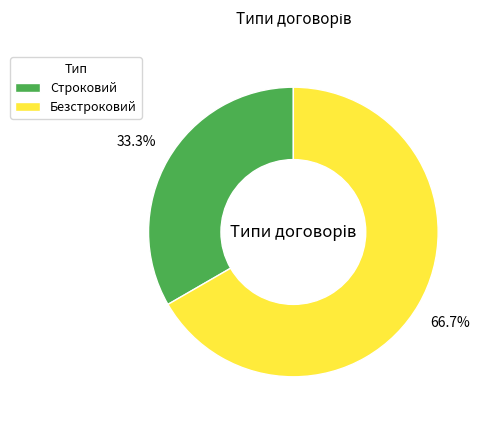

To the nearest percent, what is the combined percentage of Строковий and Безстроковий?

100%